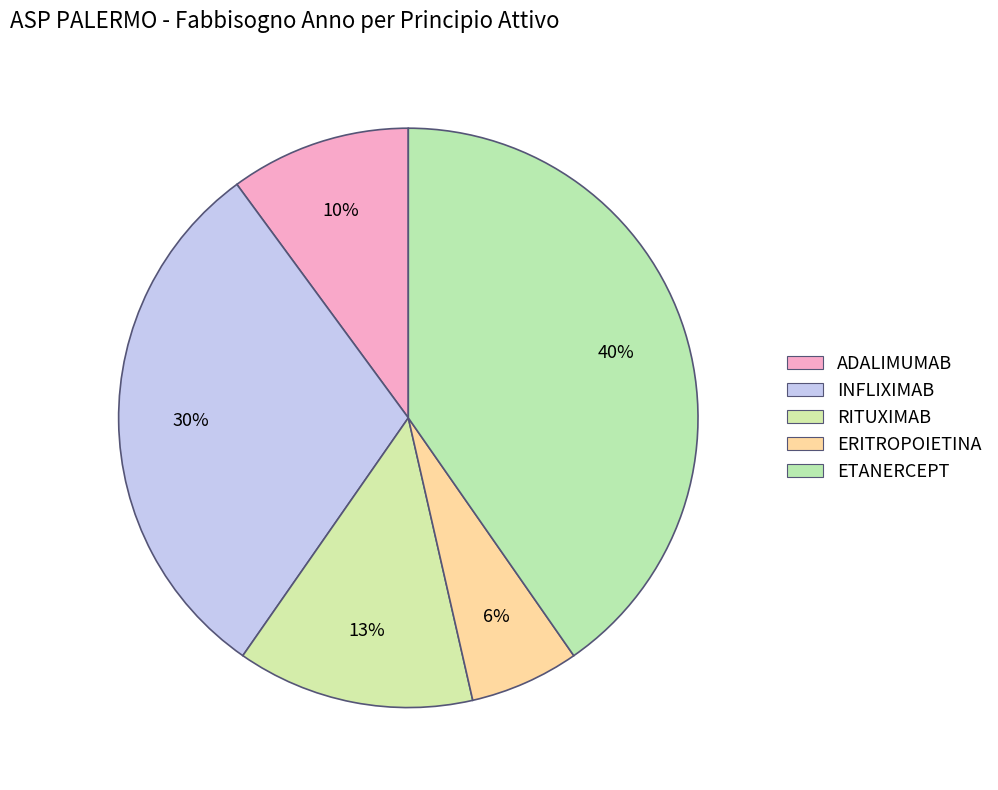

What is the ratio of the value at ERITROPOIETINA to the value at INFLIXIMAB?

0.2